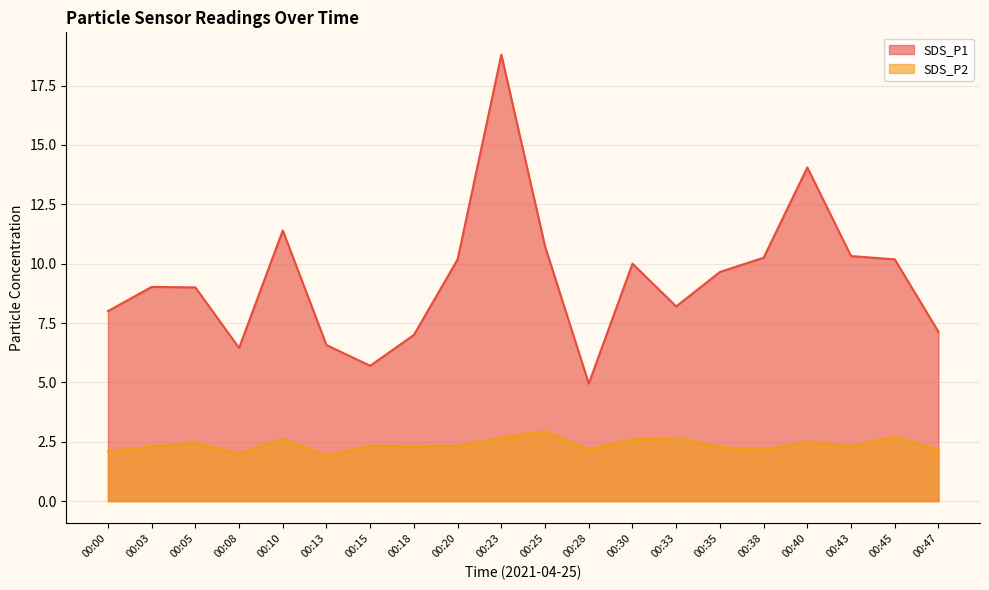

At which category does SDS_P2 reach its first local valley?

00:08